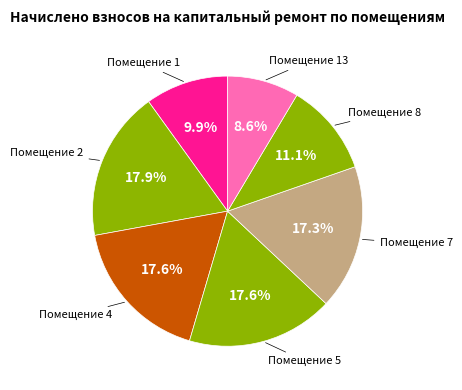

To the nearest percent, what is the average slice percentage?

14%